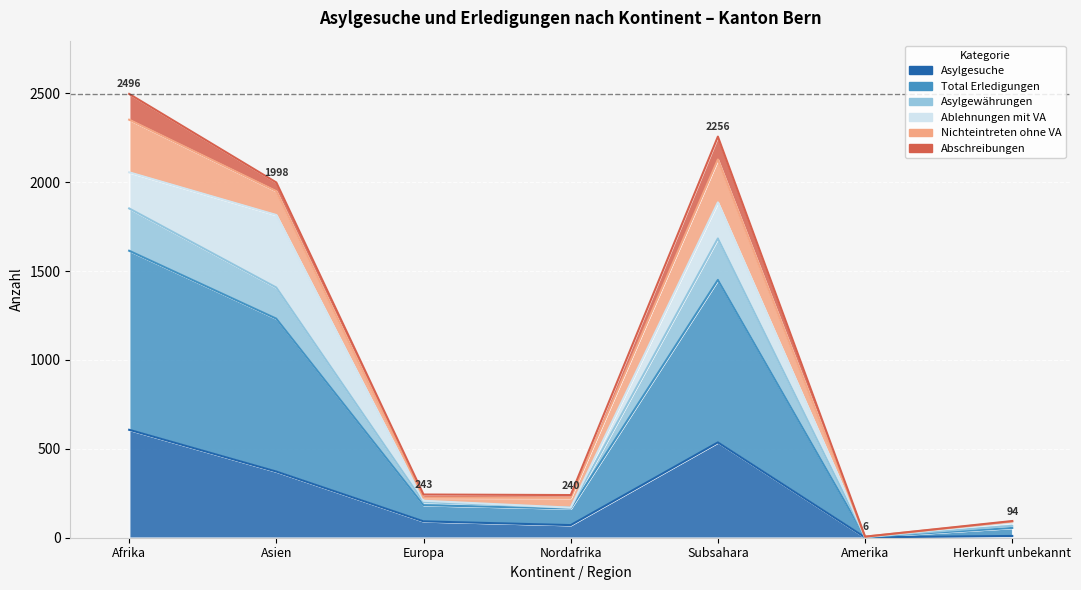

Which category has the lowest value across all series?

Amerika